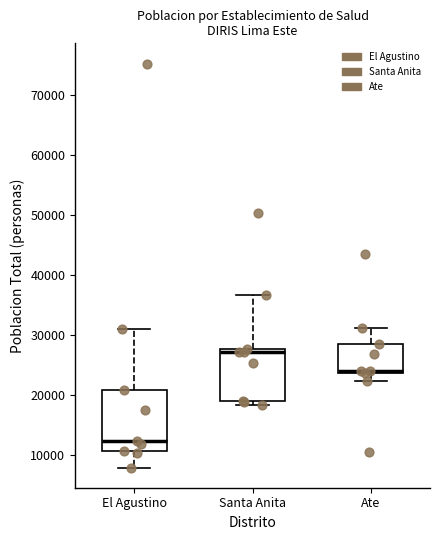

Reading left to right, read every box against the y-axis: the position of its median line, the range the box covers, and the ends of its whiskers. The values are not printed on the chart, so give them approximately, as read against the axis.

El Agustino: median 12000, box 11000 to 21000, whiskers 8000 to 31000
Santa Anita: median 27000, box 19000 to 28000, whiskers 18000 to 37000
Ate: median 24000 (just above the box's lower edge), box 24000 to 29000, whiskers 22000 to 31000